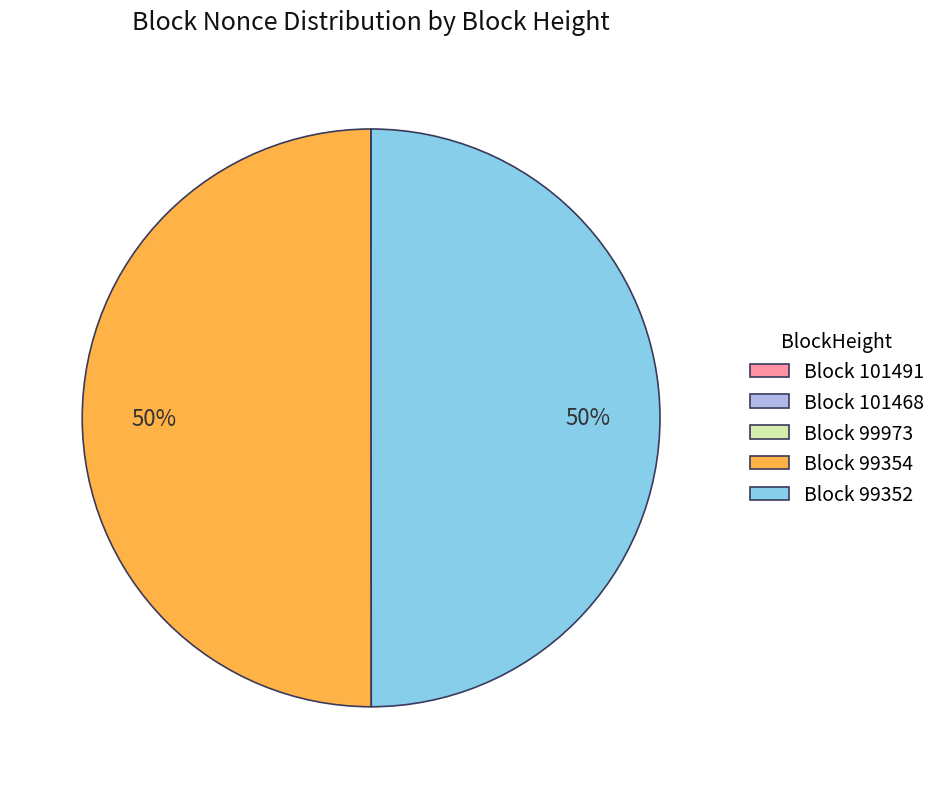

To the nearest percent, what is the difference between the largest and smallest slice percentages?

50%